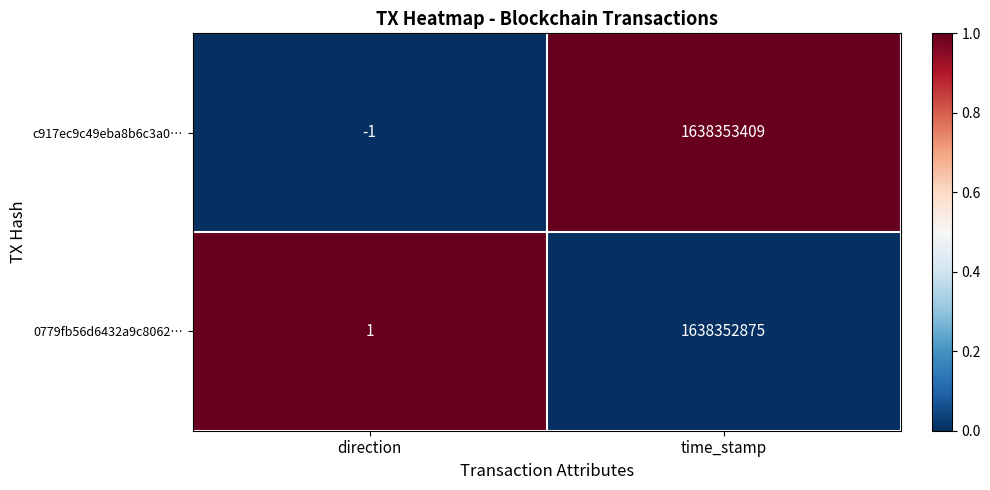

Reading right to left, transcribe all the data shown in this chart.

c917ec9c49eba8b6c3a0…: 1638353409	-1
0779fb56d6432a9c8062…: 1638352875	1